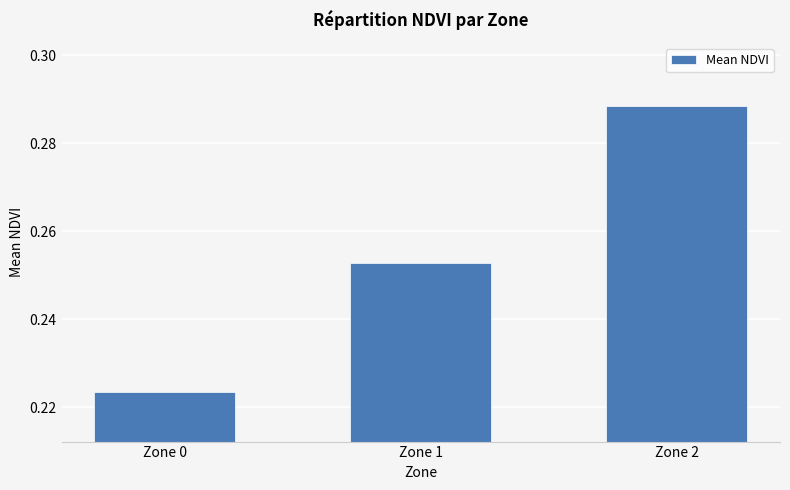

At which category does the chart reach its peak across all series?

Zone 2